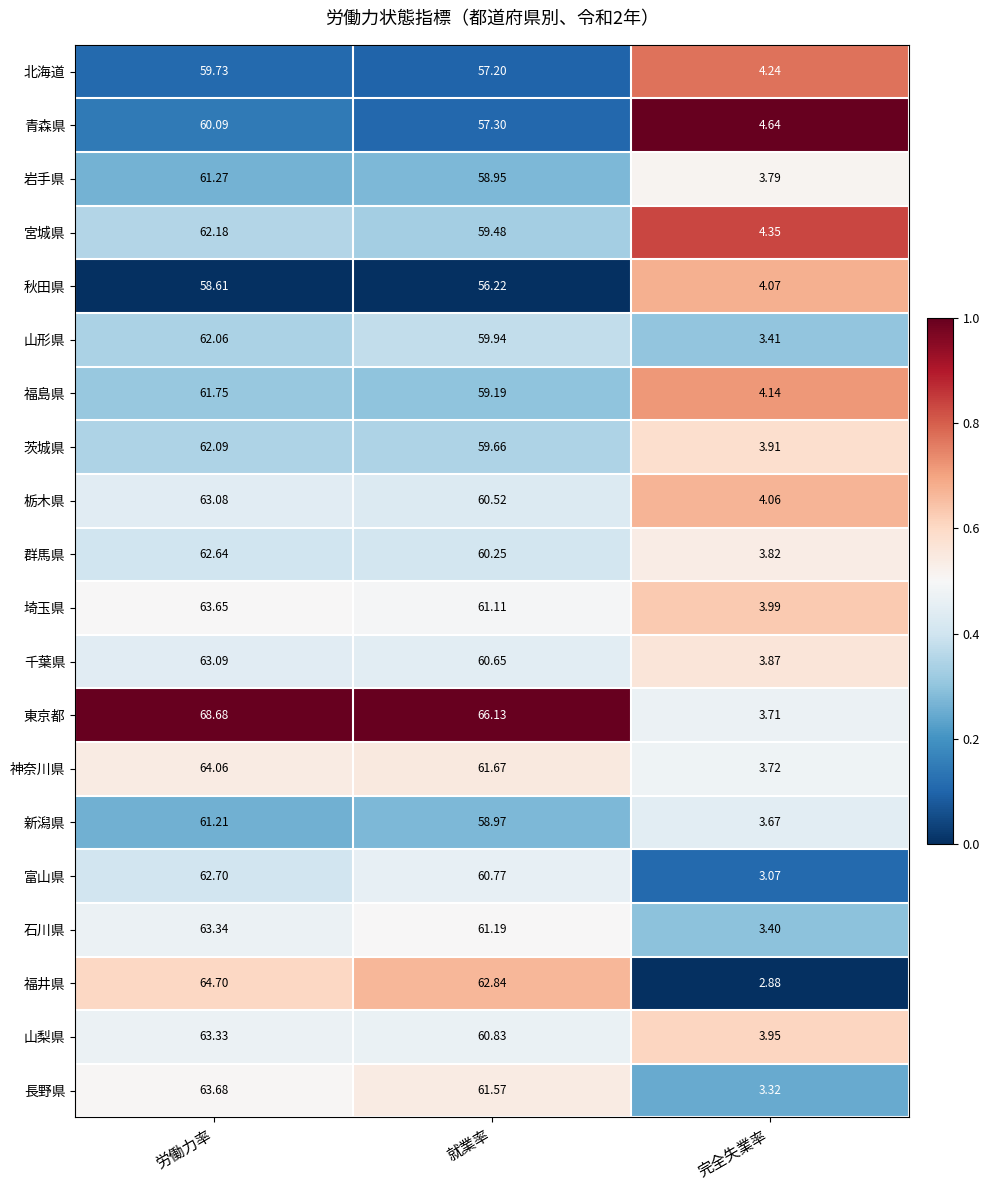

Which category has the highest value across all series?

労働力率